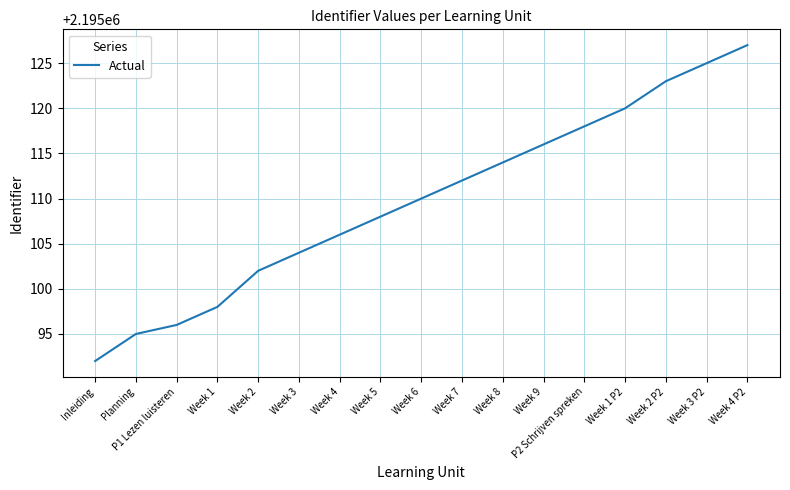

What is the ratio of the value at P2 Schrijven spreken to the value at Week 4?

1.0